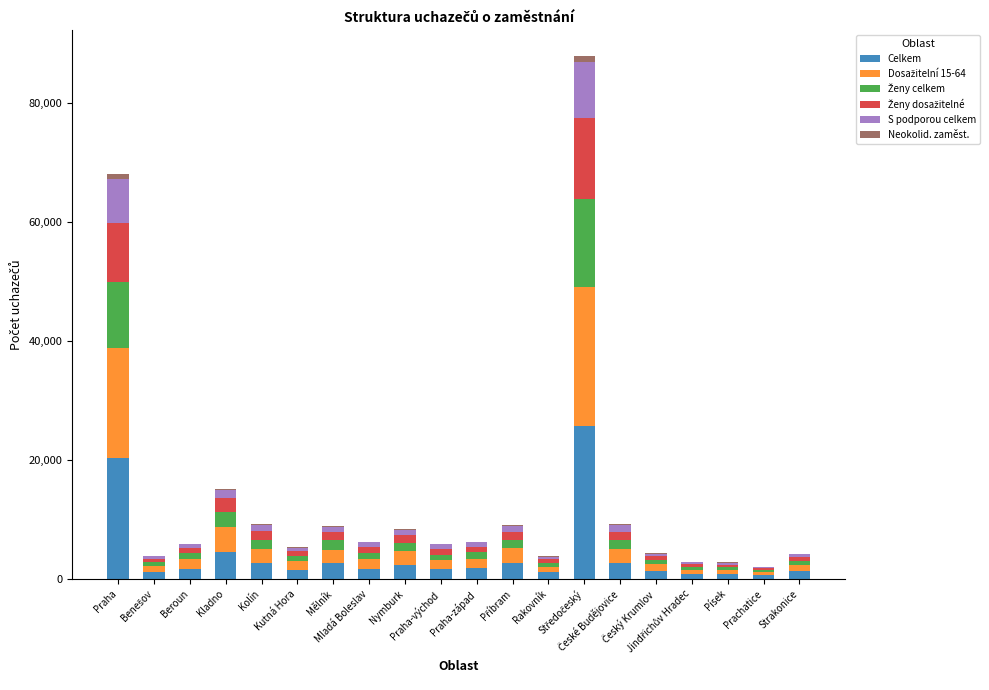

What is the sum of all Celkem values?

79308